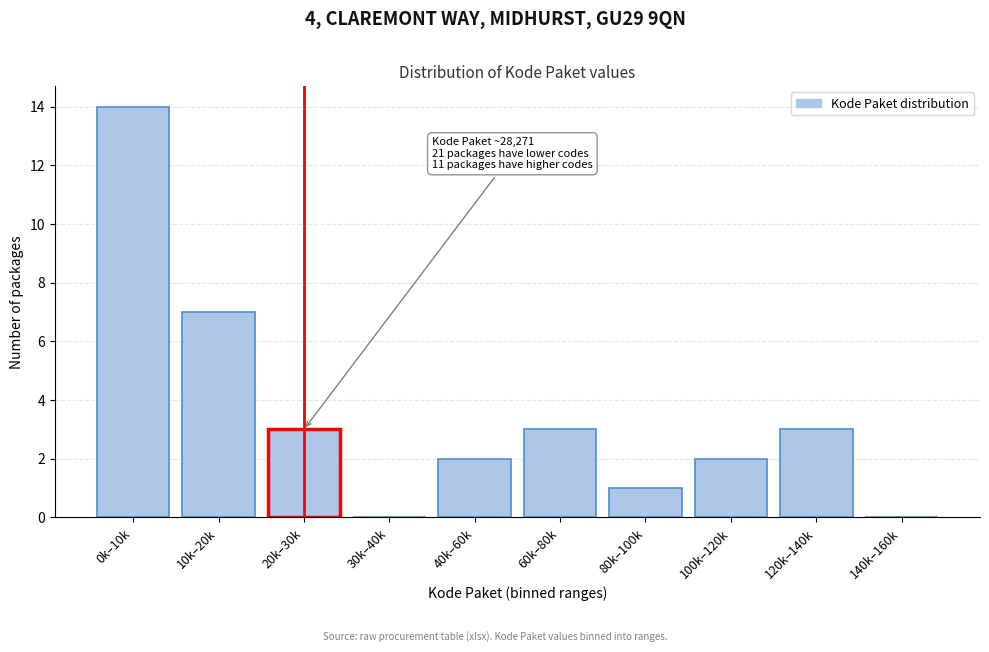

Reading left to right, transcribe all the data shown in this chart.

0k–10k=14	10k–20k=7	20k–30k=3	30k–40k=0	40k–60k=2	60k–80k=3	80k–100k=1	100k–120k=2	120k–140k=3	140k–160k=0